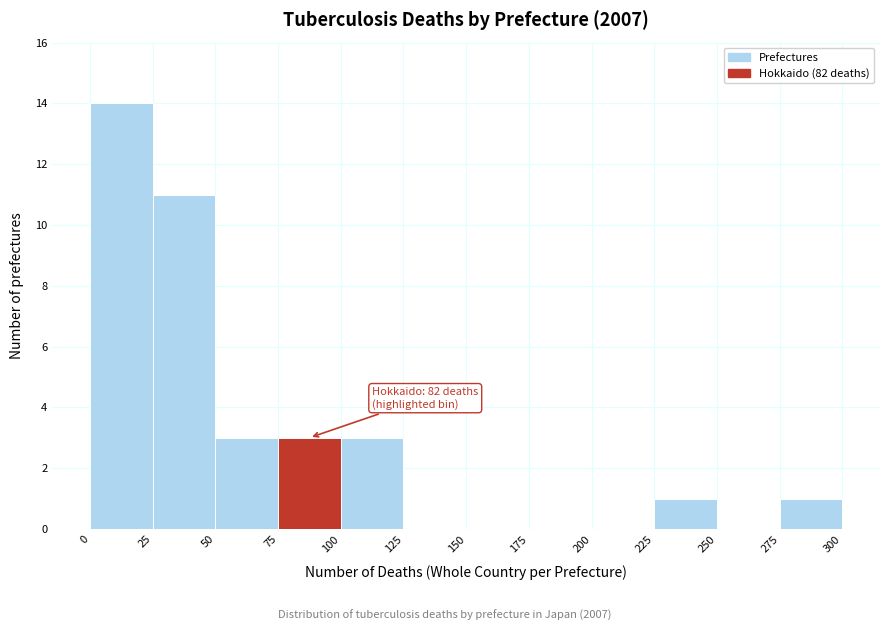

Which range on the x-axis has the tallest bar?

0 to 25